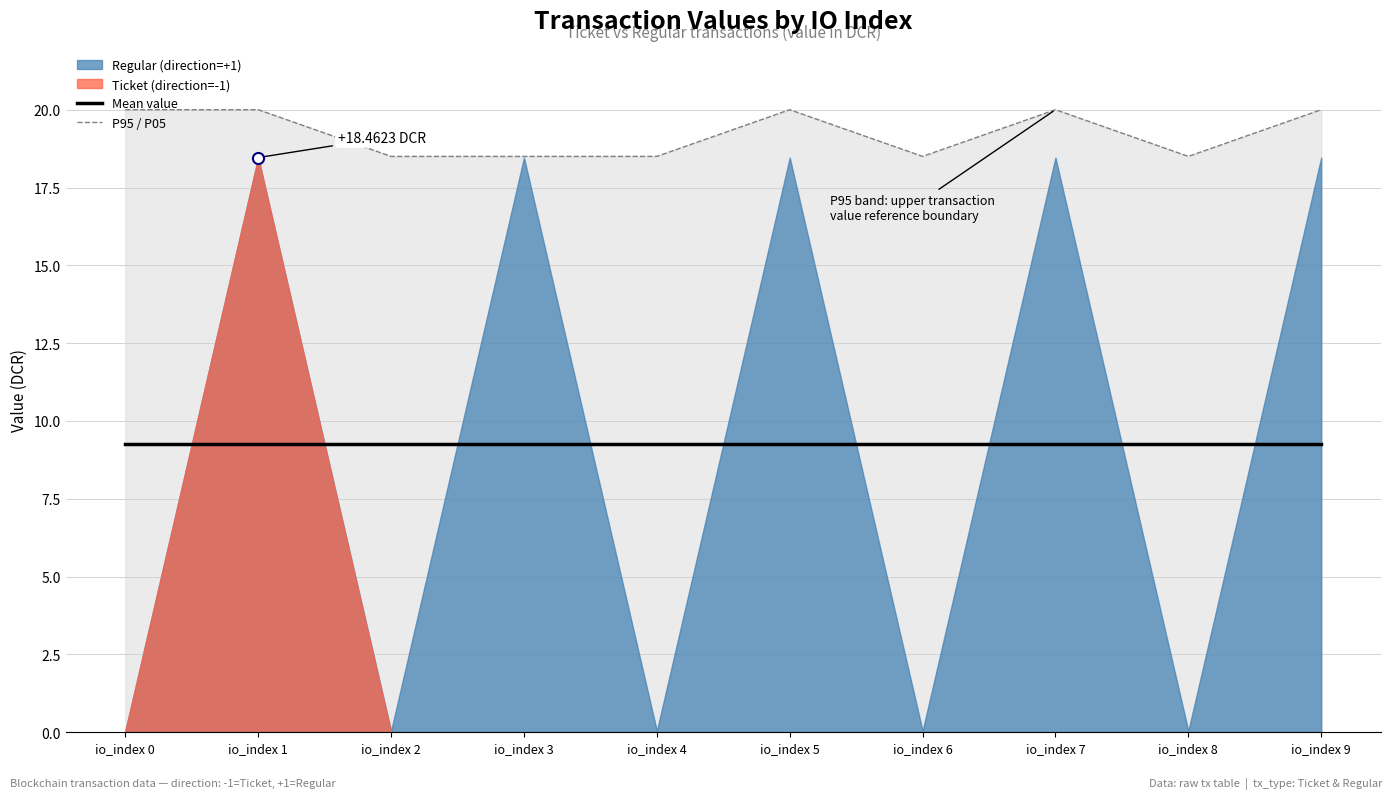

What is the value of the Mean value point at the 5th from the left?

9.2